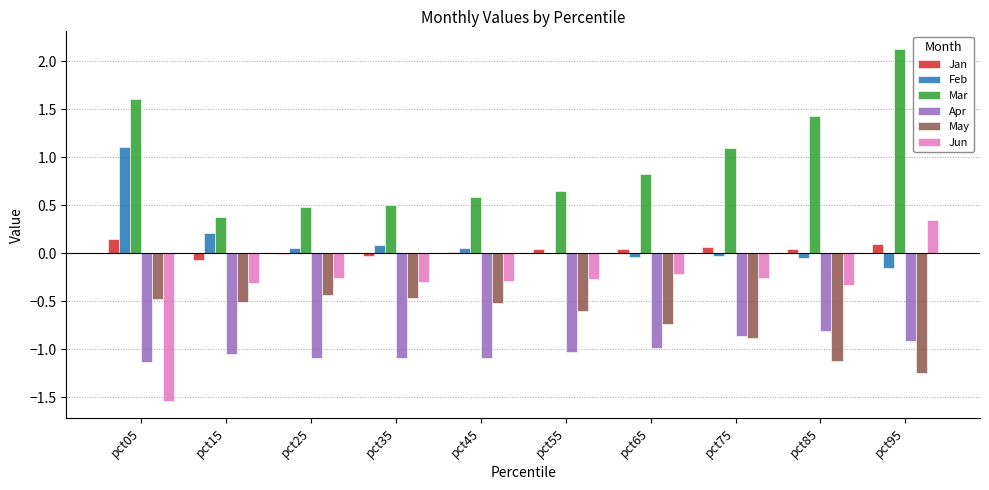

What are all the series names shown in the legend?

Jan, Feb, Mar, Apr, May, Jun